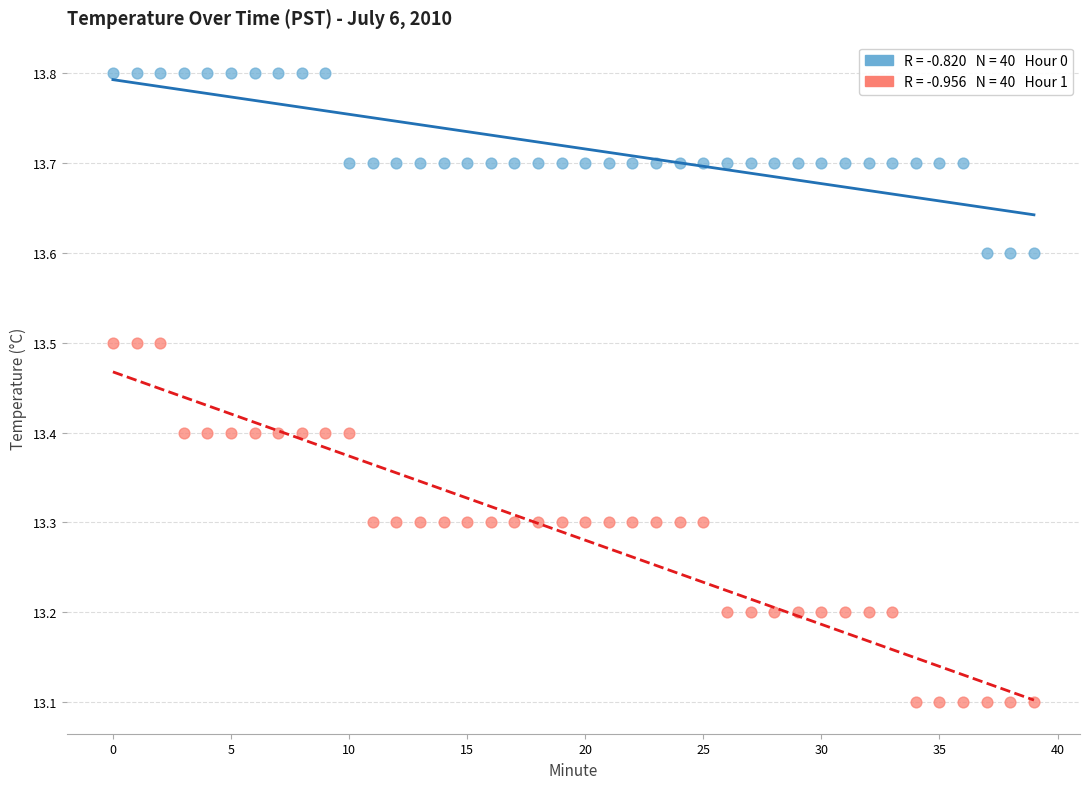

Across all data points, what is the range of Y values (max minus min)?

0.7